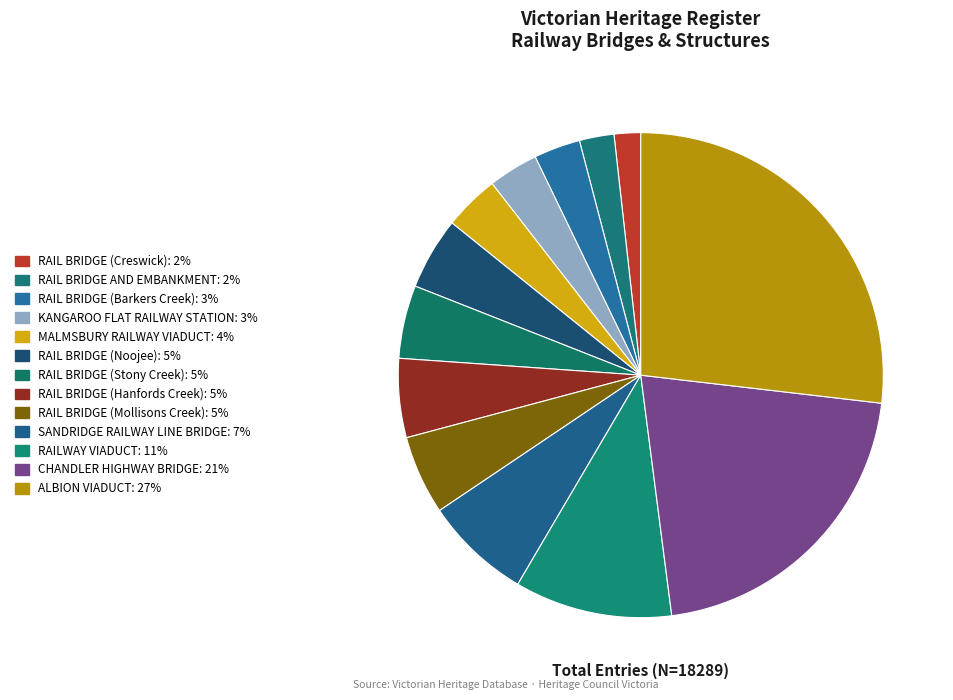

How many segments does this pie chart have?

13